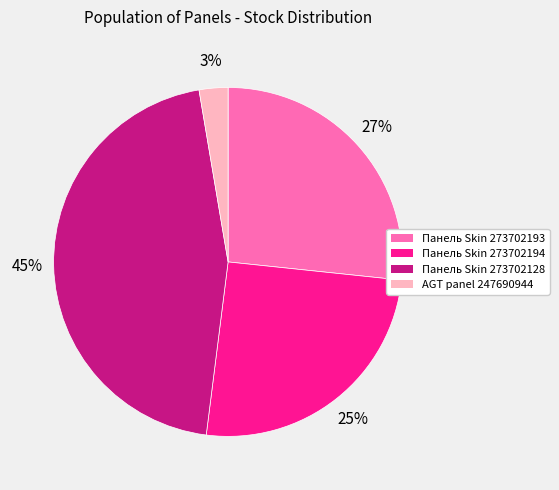

Combined, do Панель Skin 273702193 and Панель Skin 273702128 account for over 50%?

Yes